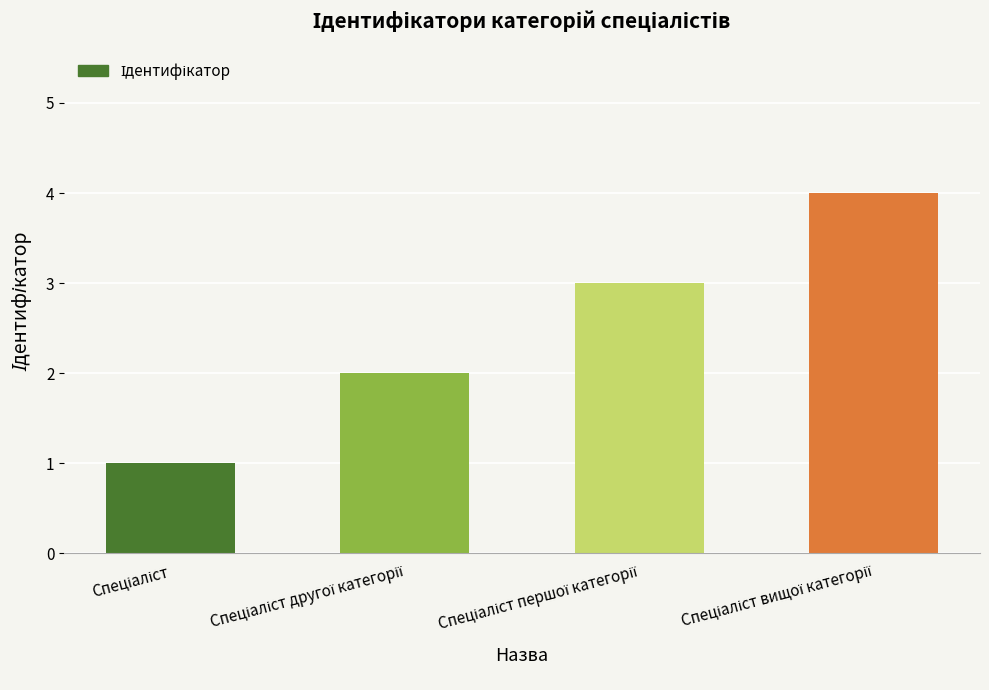

How many bars are there in total?

4